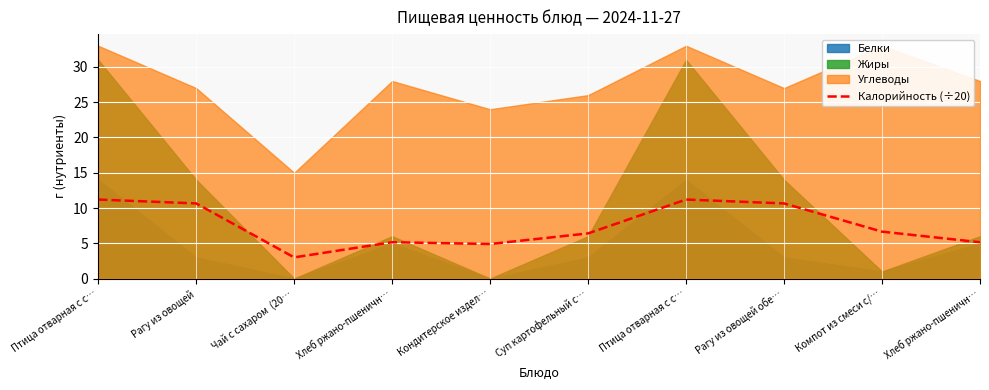

The value at Птица отварная с с… is 3.1. True or false?

False